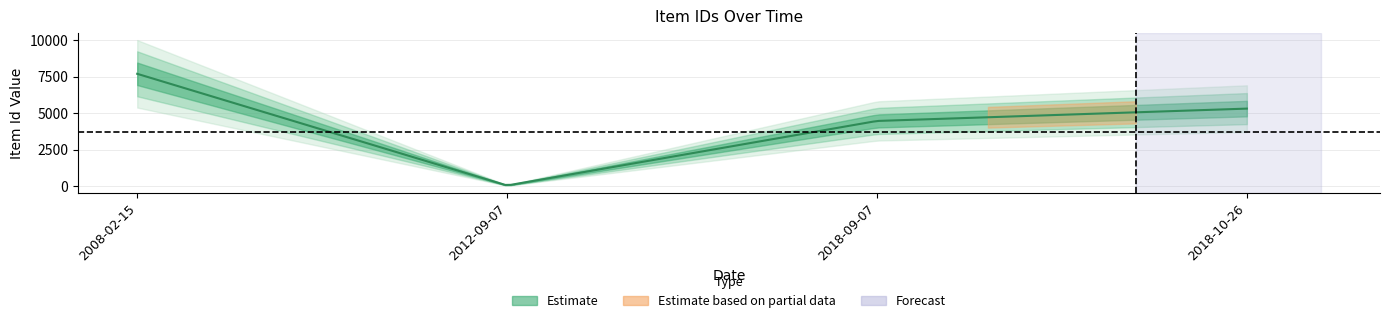

What is the change in value from 2012-09-07 to 2008-02-15?

+7631